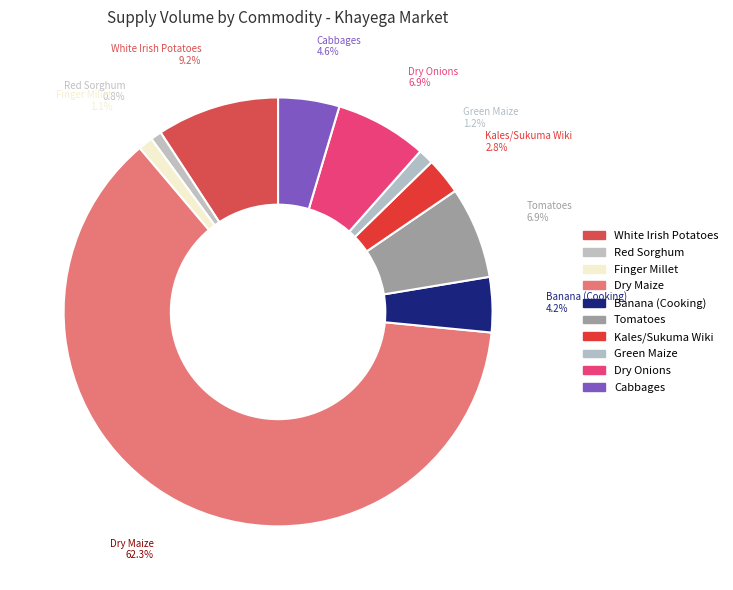

Which slice represents more than half of the pie?

Dry Maize